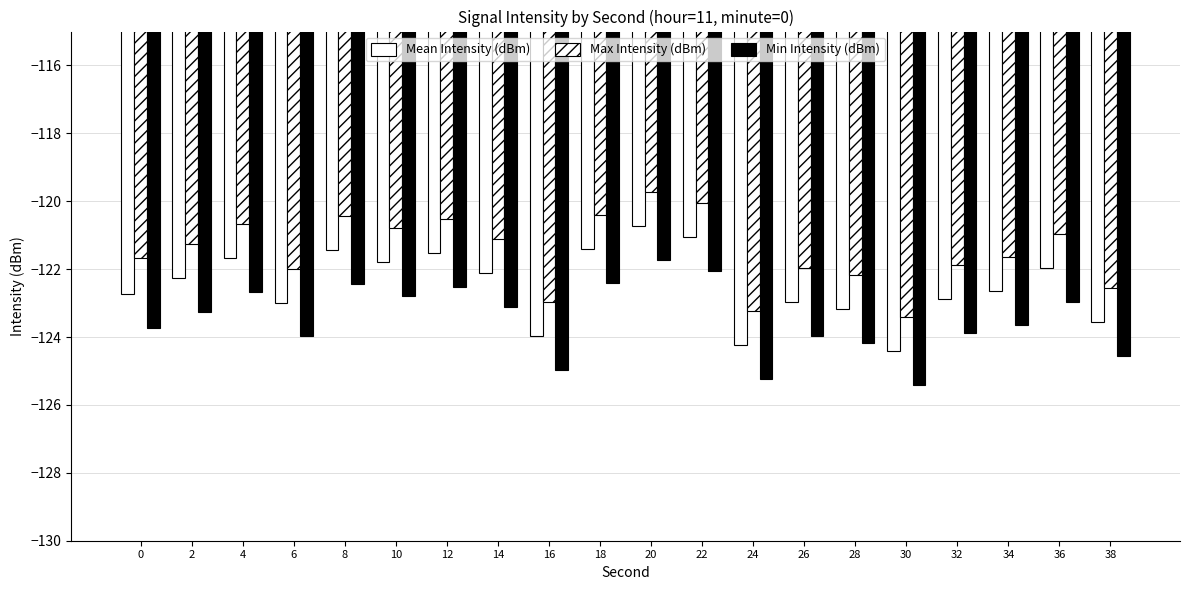

The Max Intensity (dBm) series shows -121.1 at 14. True or false?

True